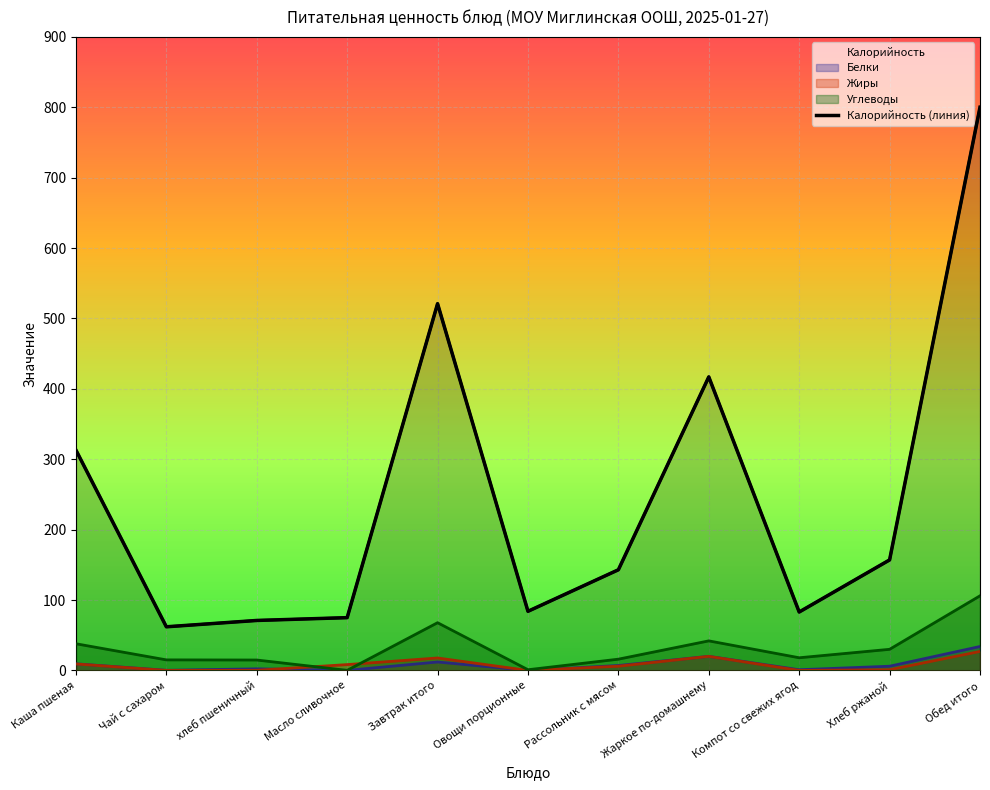

List the labels in order of value, smallest first.

Чай с сахаром, хлеб пшеничный, Масло сливочное, Компот со свежих ягод, Овощи порционные, Рассольник с мясом, Хлеб ржаной, Каша пшеная, Жаркое по-домашнему, Завтрак итого, Обед итого